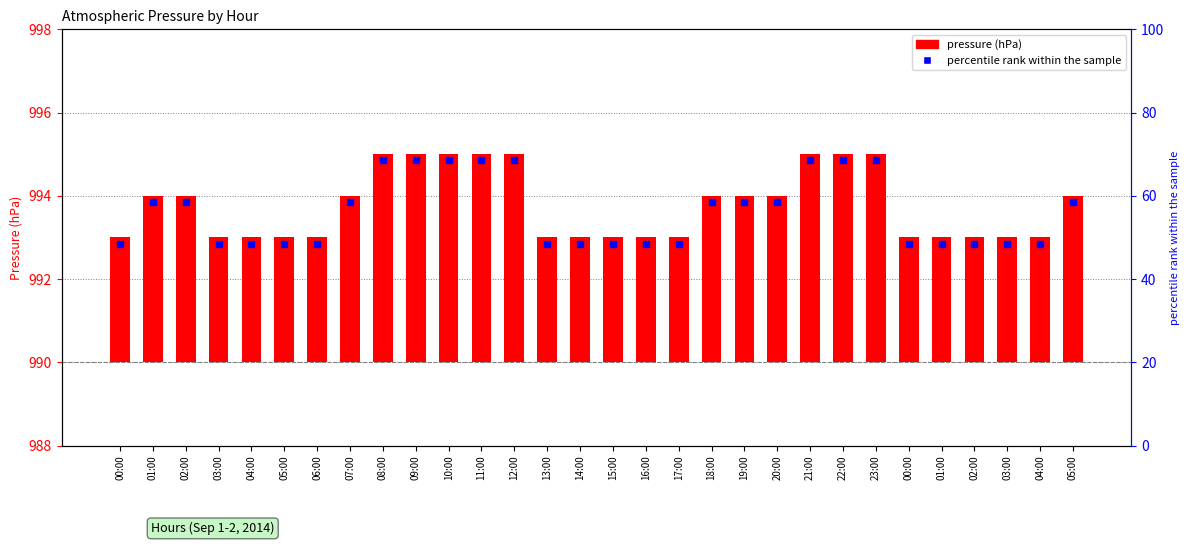

Approximately how many times larger is the value at 11:00 compared to 20:00?

1.2